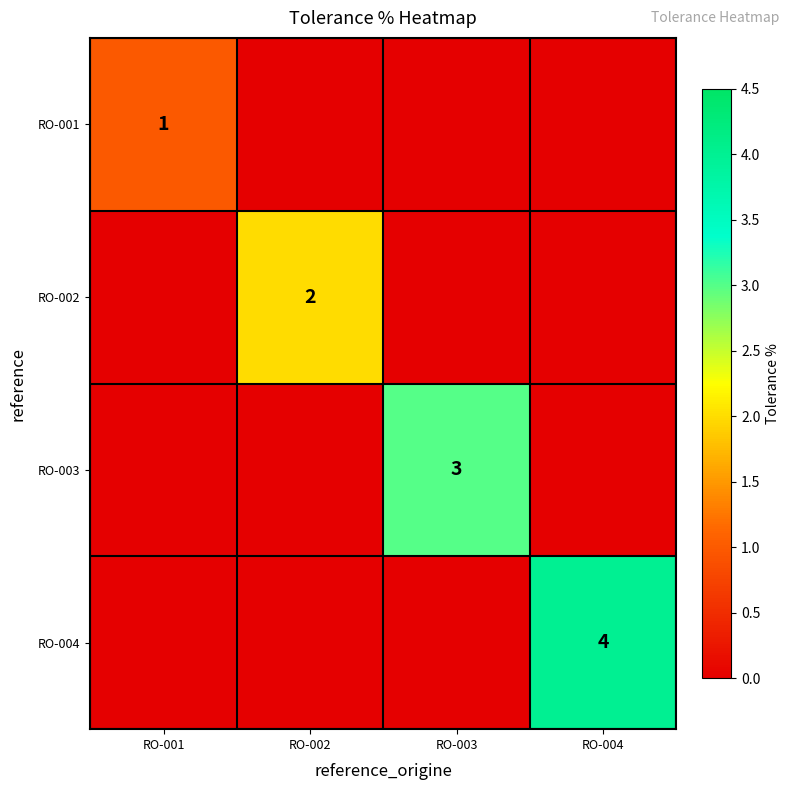

True or false: RO-004 has a value of 6 at RO-004.

False